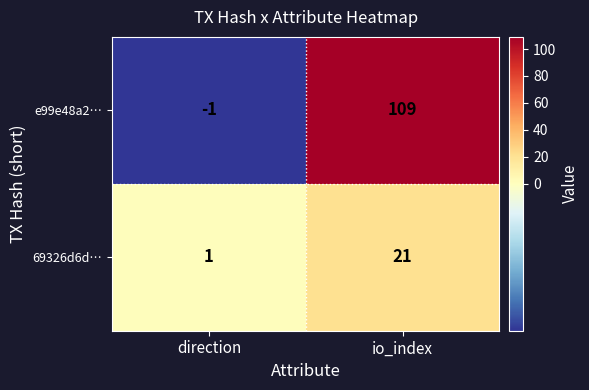

List the series in order of their peak value, lowest first.

69326d6d…, e99e48a2…